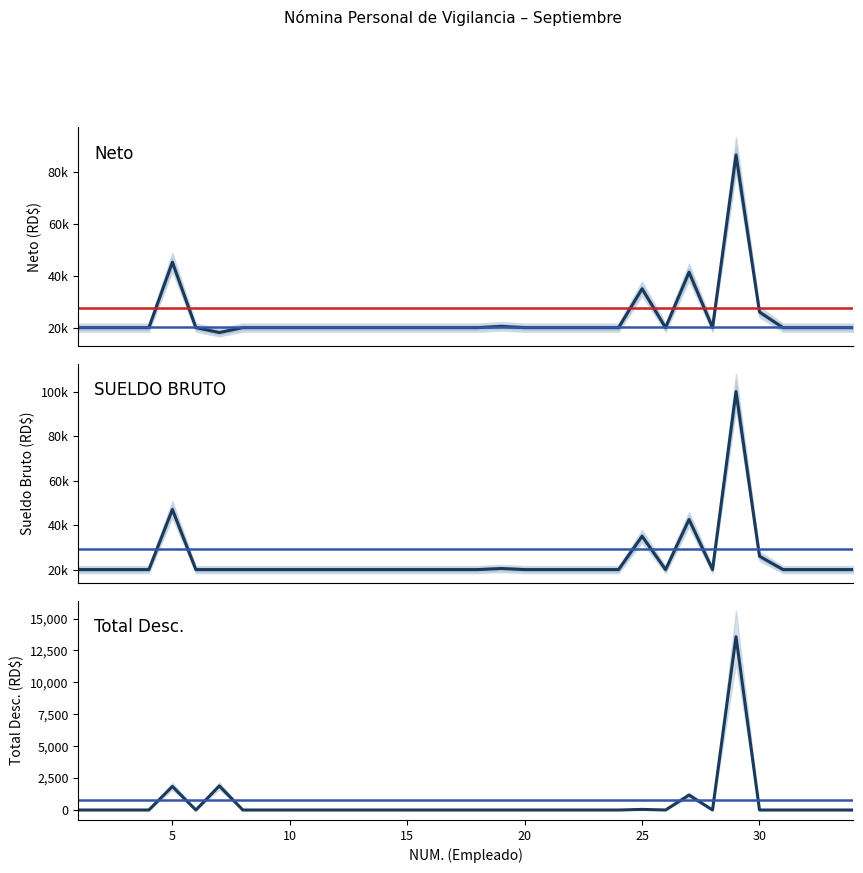

Does the chart have visible grid lines?

No